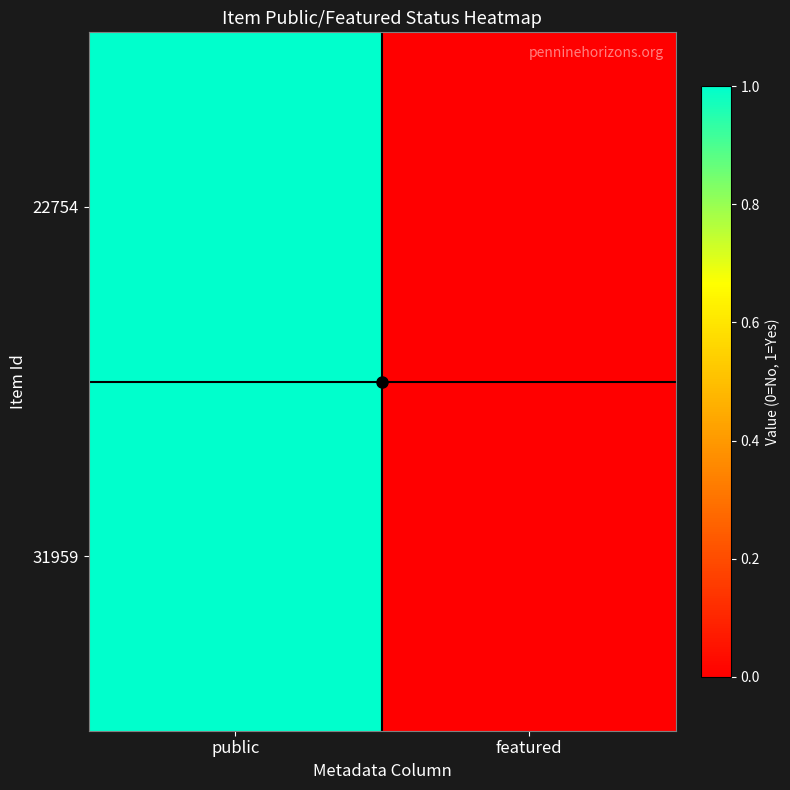

Reading left to right, what are all the values shown in this chart?

22754: public=1	featured=0
31959: public=1	featured=0